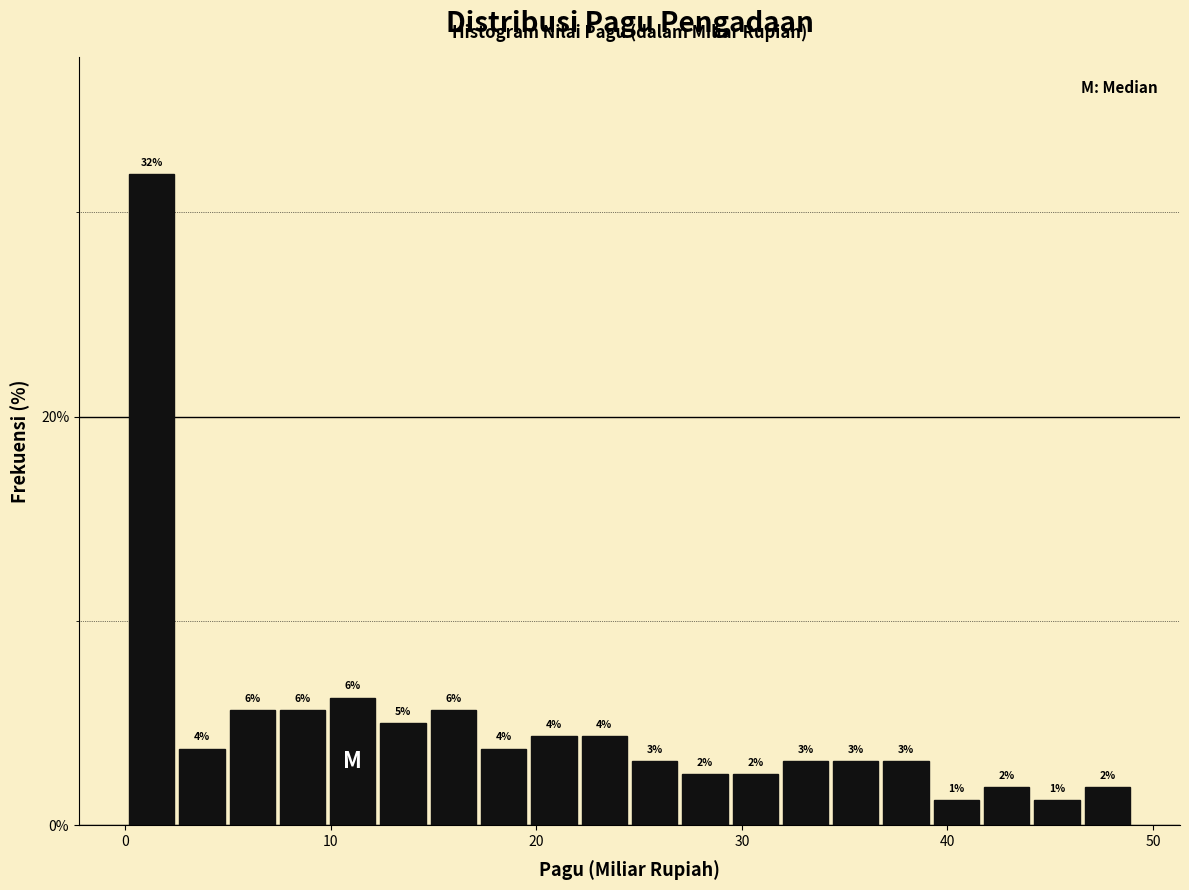

Around what value on the x-axis is the tallest bar? Give the approximate position of its centre, as read against the axis.

1